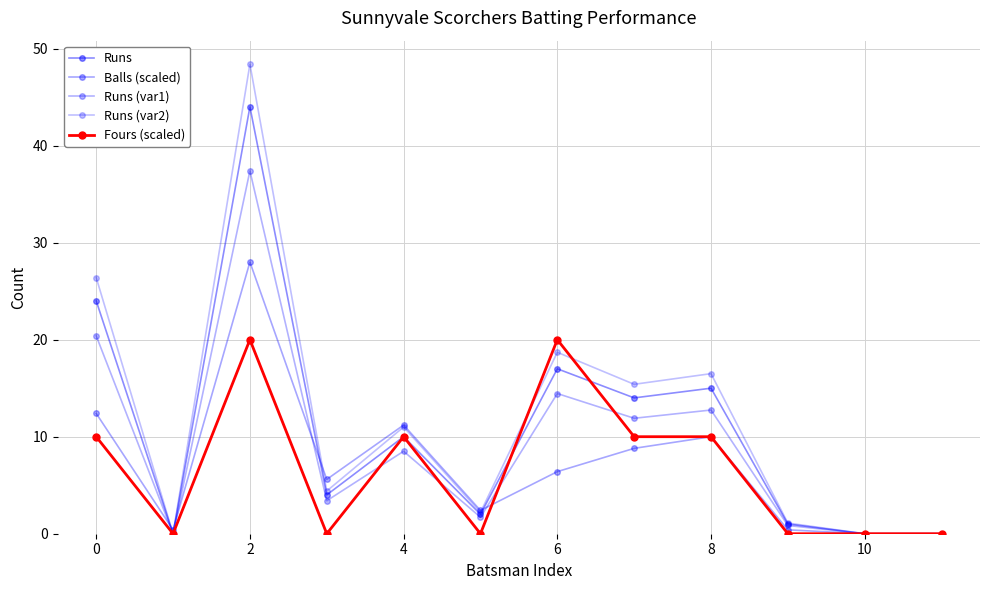

Reading left to right, transcribe all the data shown in this chart.

Runs: 24.0	0.0	44.0	4.0	10.0	2.0	17.0	14.0	15.0	1.0	0.0	0.0
Balls (scaled): 12.4	0.4	28.0	5.6	11.2	2.4	6.4	8.8	10.0	0.4	0.0	0.0
Runs (var1): 20.4	0.0	37.4	3.4	8.5	1.7	14.4	11.9	12.8	0.8	0.0	0.0
Runs (var2): 26.4	0.0	48.4	4.4	11.0	2.2	18.7	15.4	16.5	1.1	0.0	0.0
Fours (scaled): 10.0	0.0	20.0	0.0	10.0	0.0	20.0	10.0	10.0	0.0	0.0	0.0